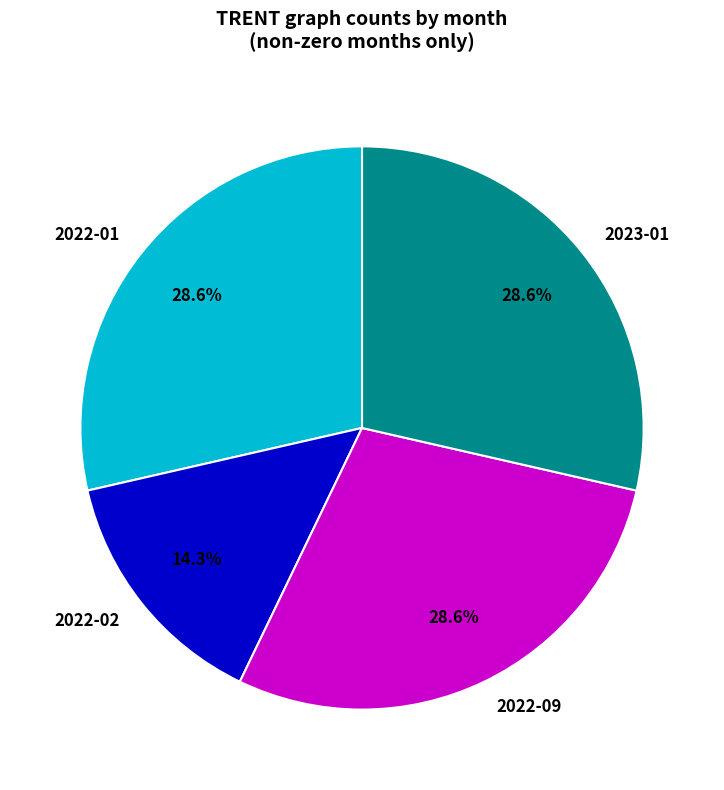

What percentage is the 2023-01 slice, to the nearest percent?

29%